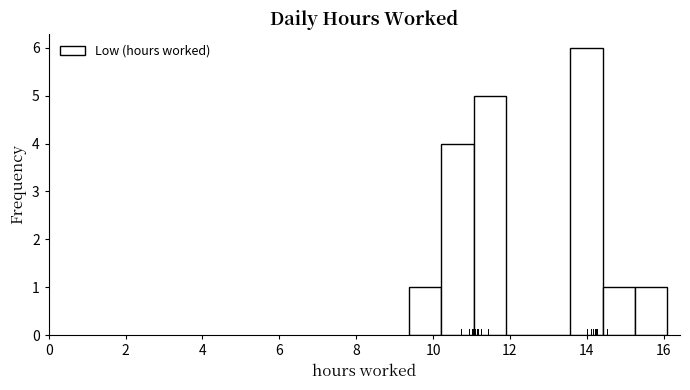

Reading left to right, list every bar in this chart as the range it spans on the x-axis followed by its height. Neither the bar edges nor the heights are printed on the chart, so give them approximately, as read against the axes.

9.4 to 10.2: 1
10.2 to 11.0: 4
11.0 to 11.8: 5
11.8 to 12.8: 0
12.8 to 13.6: 0
13.6 to 14.4: 6
14.4 to 15.2: 1
15.2 to 16.0: 1